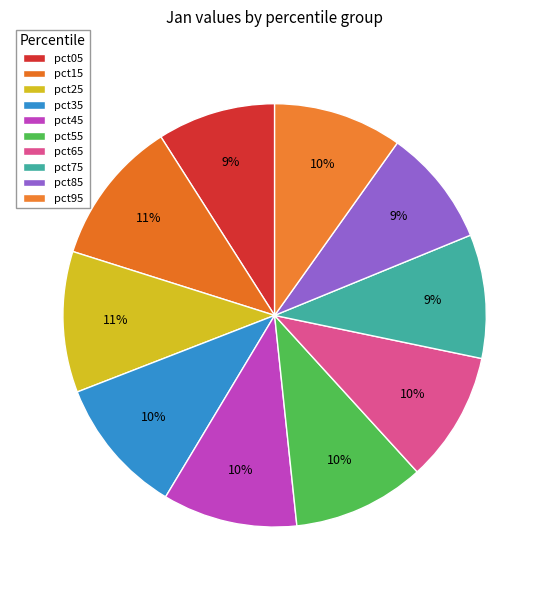

How many slices are in this pie chart?

10